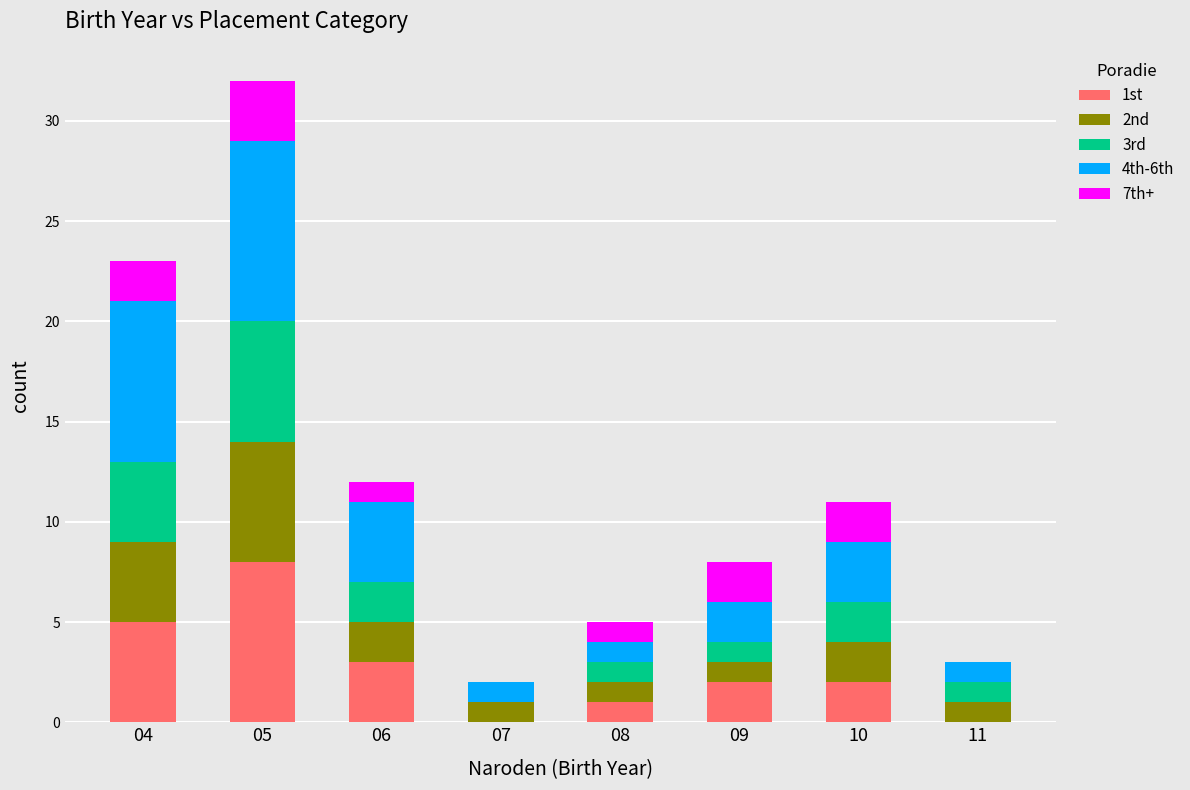

True or false: 1st has a value of 5 at 04.

True